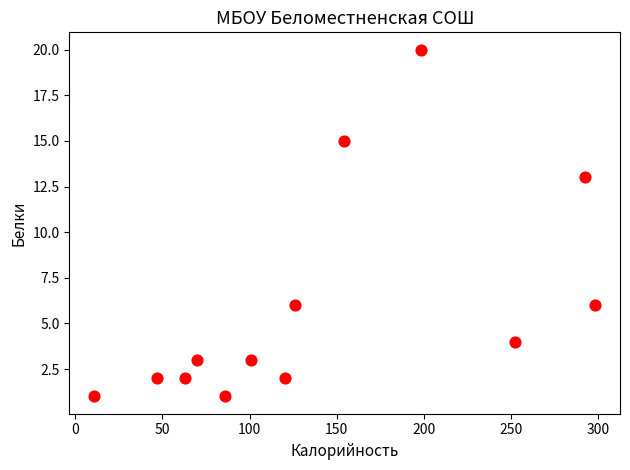

What Y value in the scatter plot is closest to 10?

13